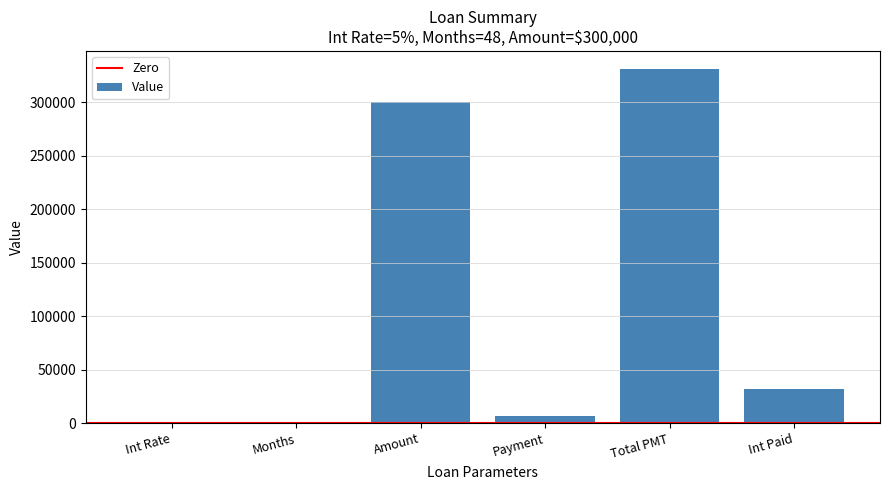

What is the maximum value shown in the chart?

331621.8